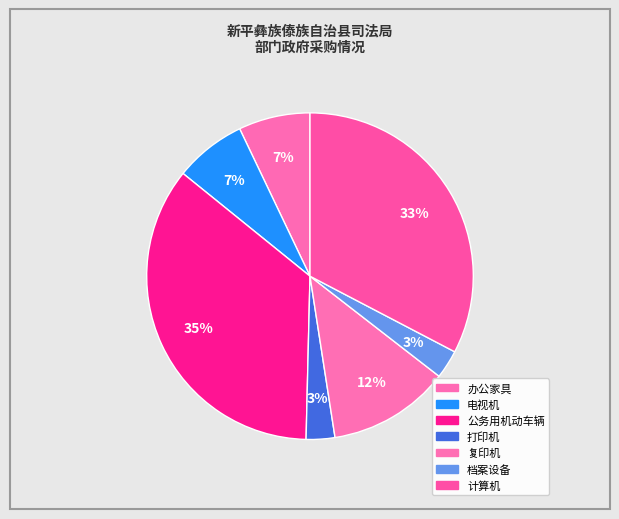

How many slices are in this pie chart?

7